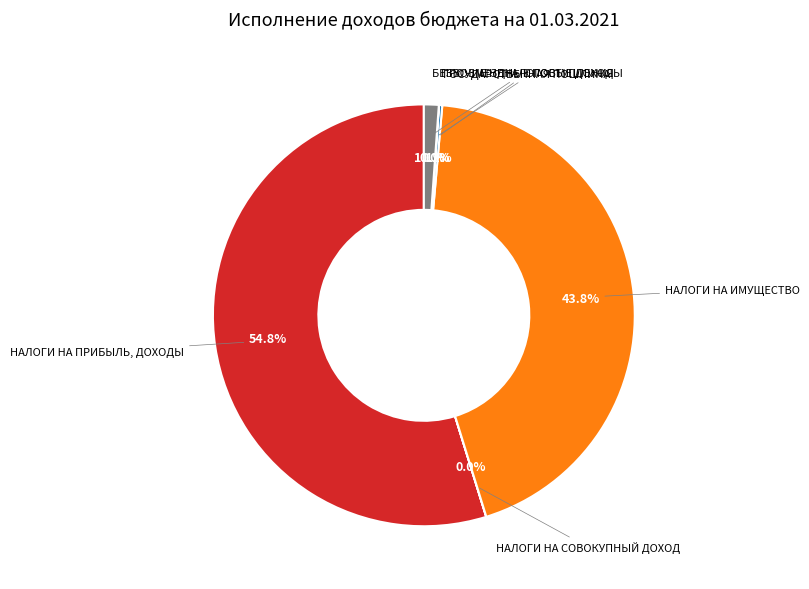

Is there a majority slice in this chart?

Yes